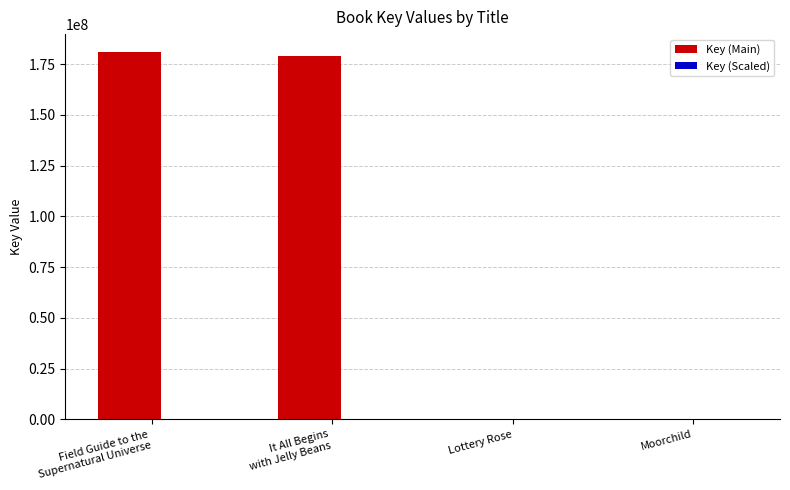

What is the greatest value displayed?

180725404.0